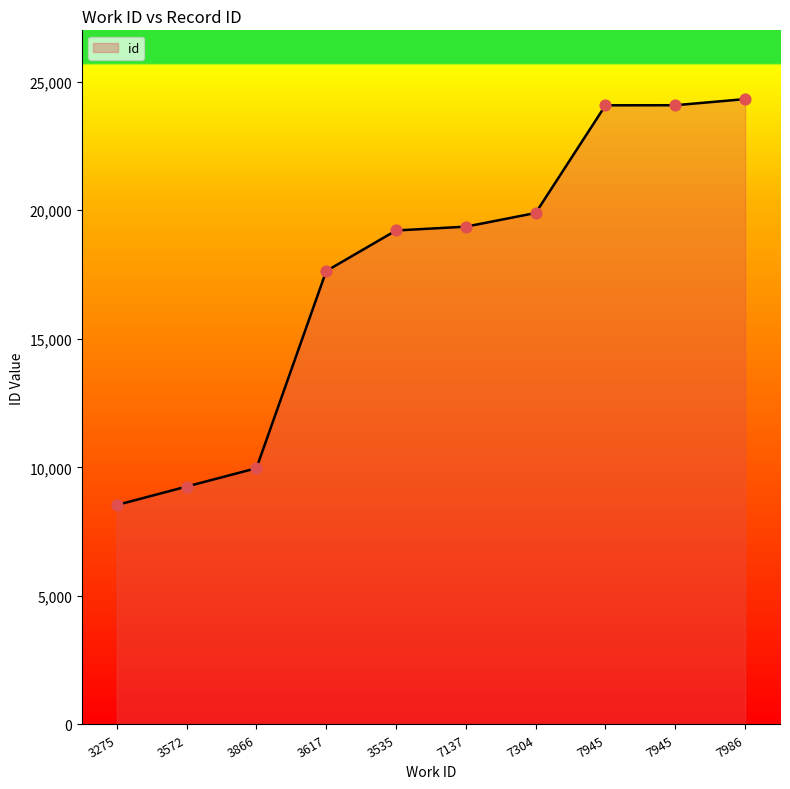

Is this an area chart (filled region under the line)?

Yes